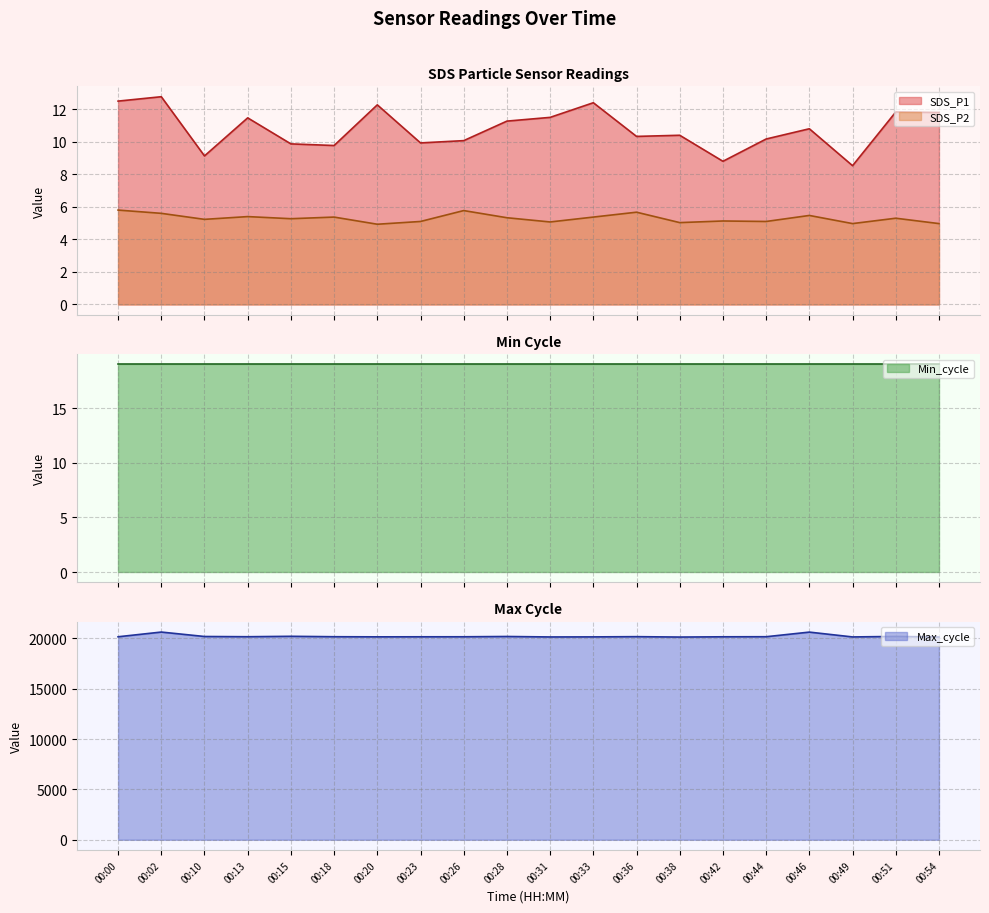

Is the value of SDS_P2 at 00:51 greater than the value of Max_cycle at 00:23?

No